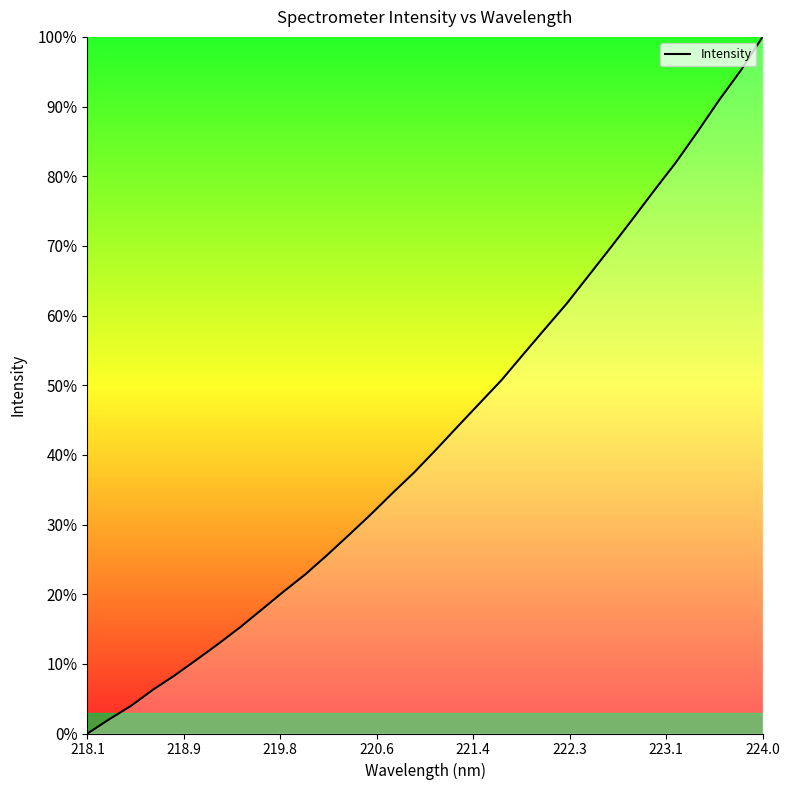

What is the difference between the maximum and minimum values?

100.0